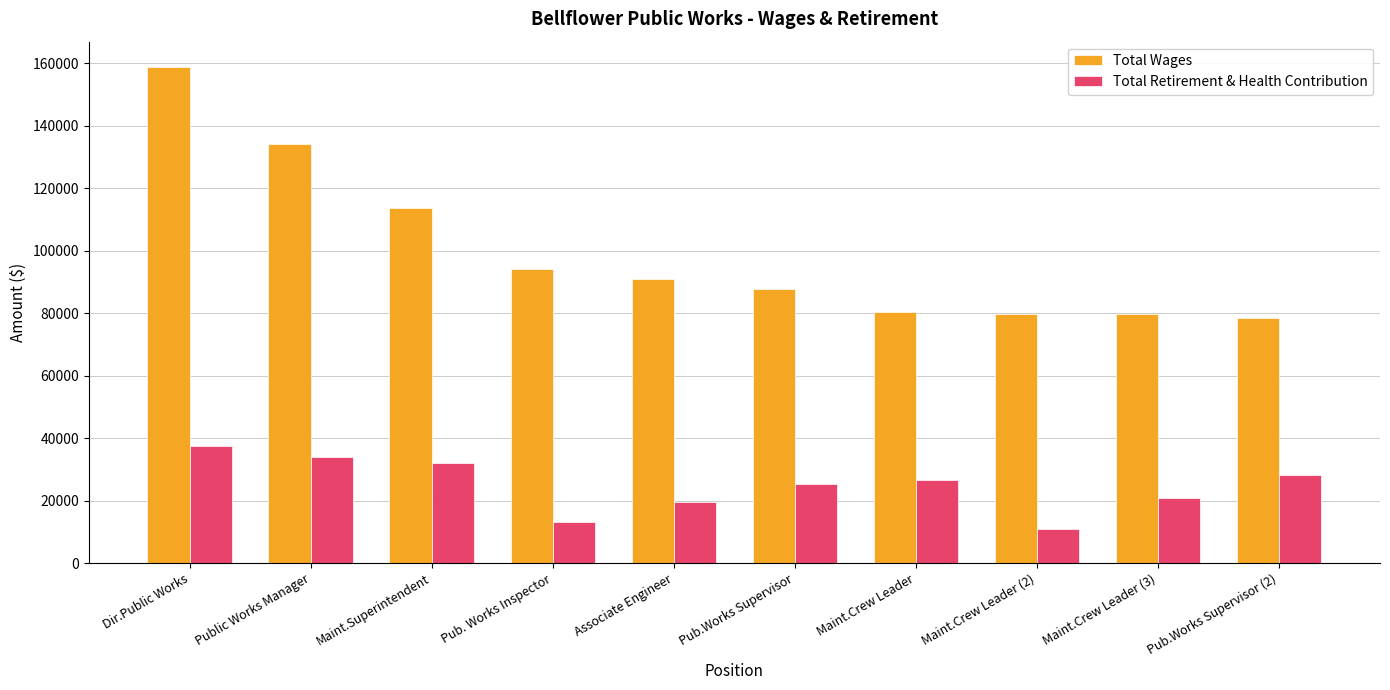

What is the total value across all series at Pub. Works Inspector?

107050